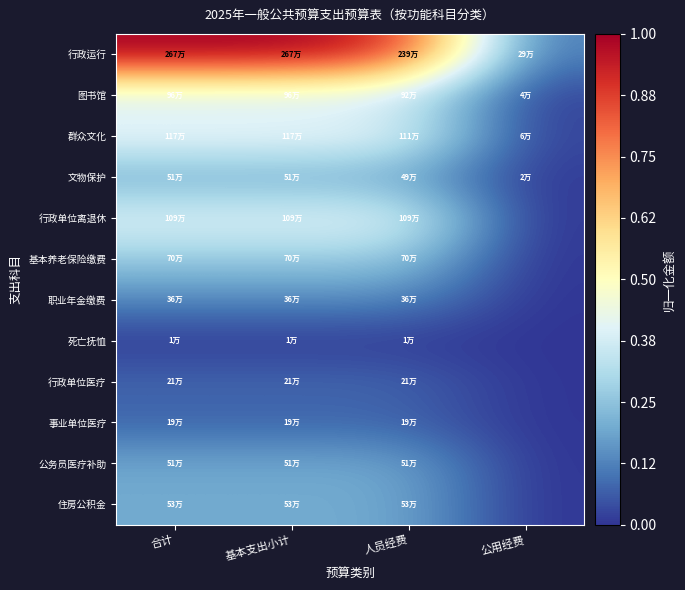

Reading left to right, list all the values displayed in this chart.

行政运行: 合计=1.0	基本支出小计=1.0	人员经费=0.9	公用经费=0.1
图书馆: 合计=0.4	基本支出小计=0.4	人员经费=0.3	公用经费=0.0
群众文化: 合计=0.4	基本支出小计=0.4	人员经费=0.4	公用经费=0.0
文物保护: 合计=0.2	基本支出小计=0.2	人员经费=0.2	公用经费=0.0
行政单位离退休: 合计=0.4	基本支出小计=0.4	人员经费=0.4	公用经费=0.0
基本养老保险缴费: 合计=0.3	基本支出小计=0.3	人员经费=0.3	公用经费=0.0
职业年金缴费: 合计=0.1	基本支出小计=0.1	人员经费=0.1	公用经费=0.0
死亡抚恤: 合计=0.0	基本支出小计=0.0	人员经费=0.0	公用经费=0.0
行政单位医疗: 合计=0.1	基本支出小计=0.1	人员经费=0.1	公用经费=0.0
事业单位医疗: 合计=0.1	基本支出小计=0.1	人员经费=0.1	公用经费=0.0
公务员医疗补助: 合计=0.2	基本支出小计=0.2	人员经费=0.2	公用经费=0.0
住房公积金: 合计=0.2	基本支出小计=0.2	人员经费=0.2	公用经费=0.0